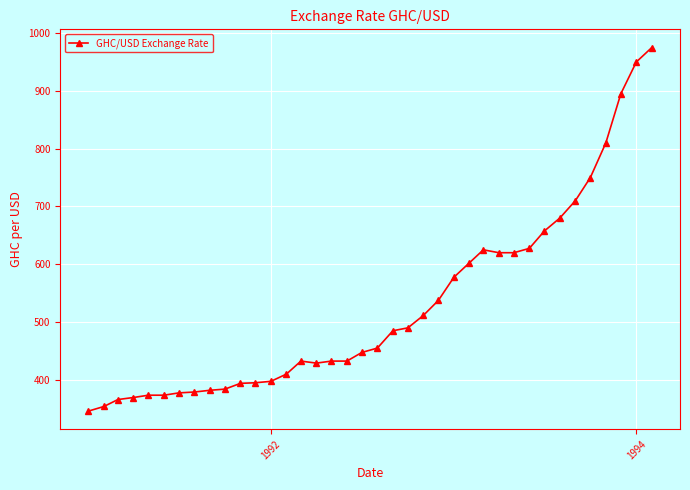

What is the average value?

527.8